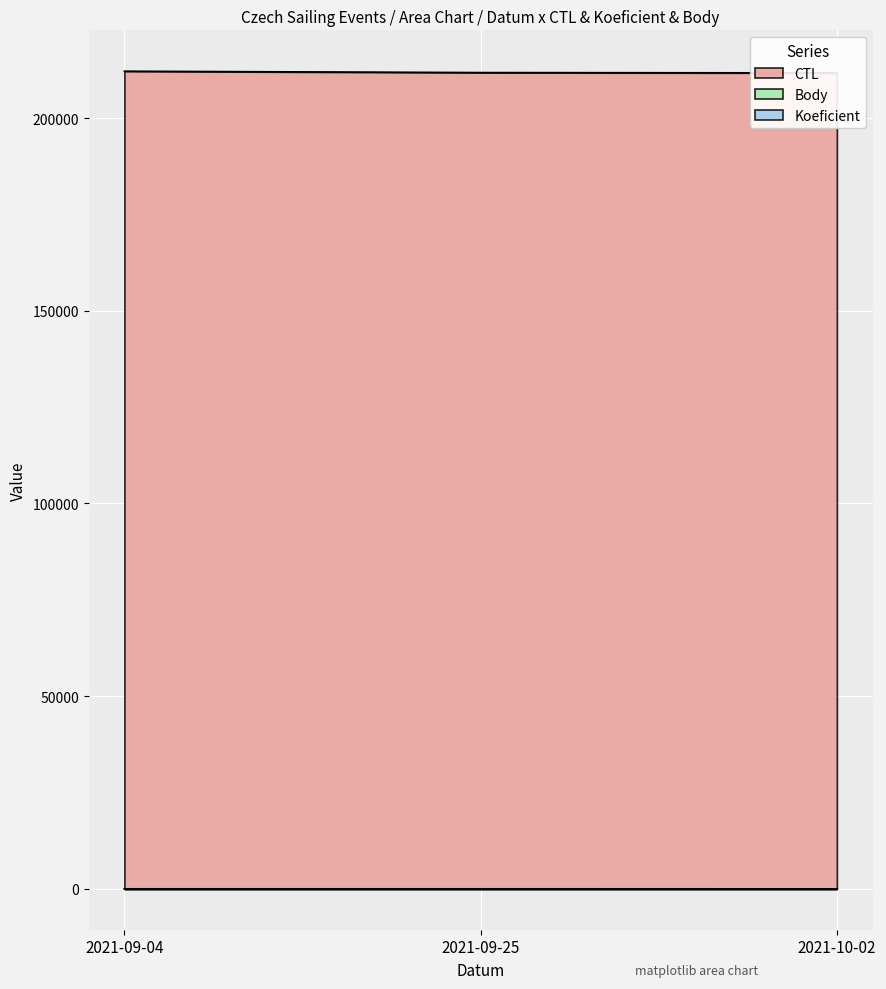

Which series changed the most between 2021-09-04 and 2021-10-02?

CTL